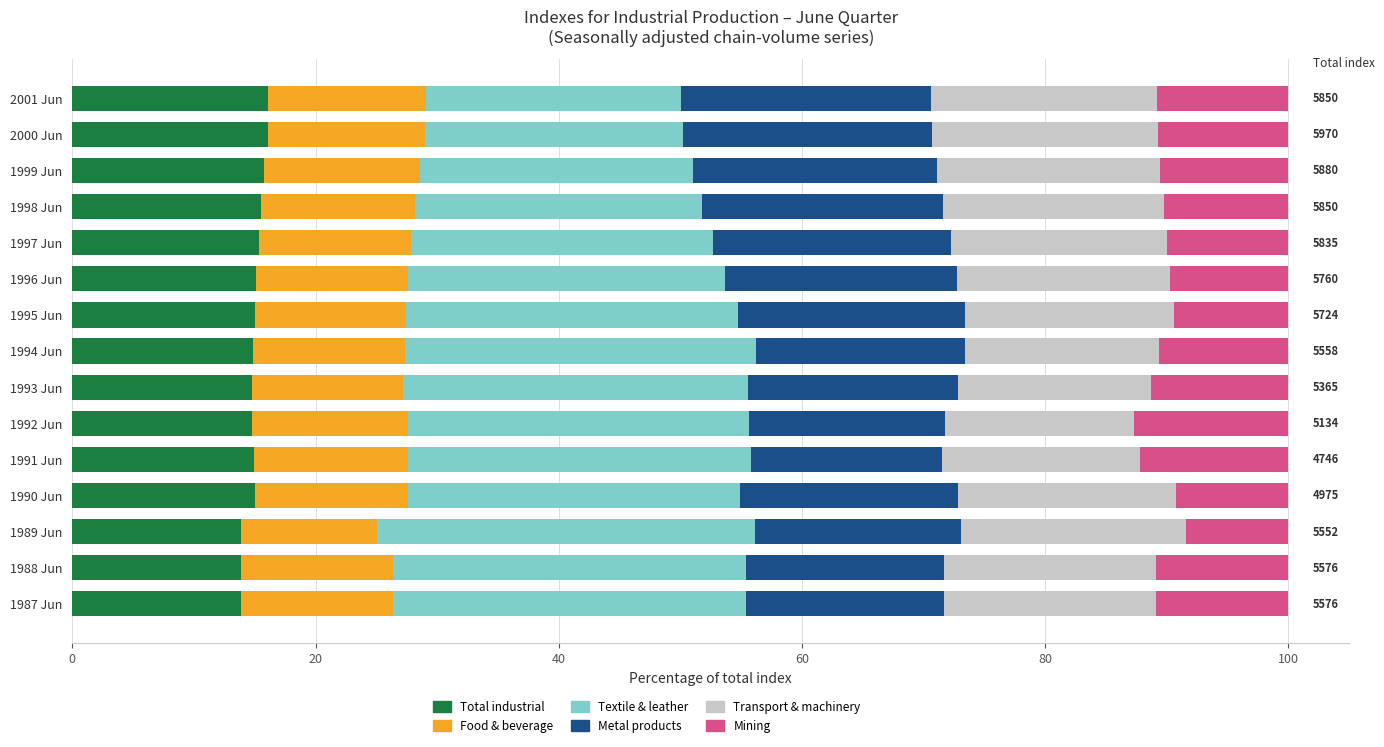

What is the maximum value for Total industrial?

16.1